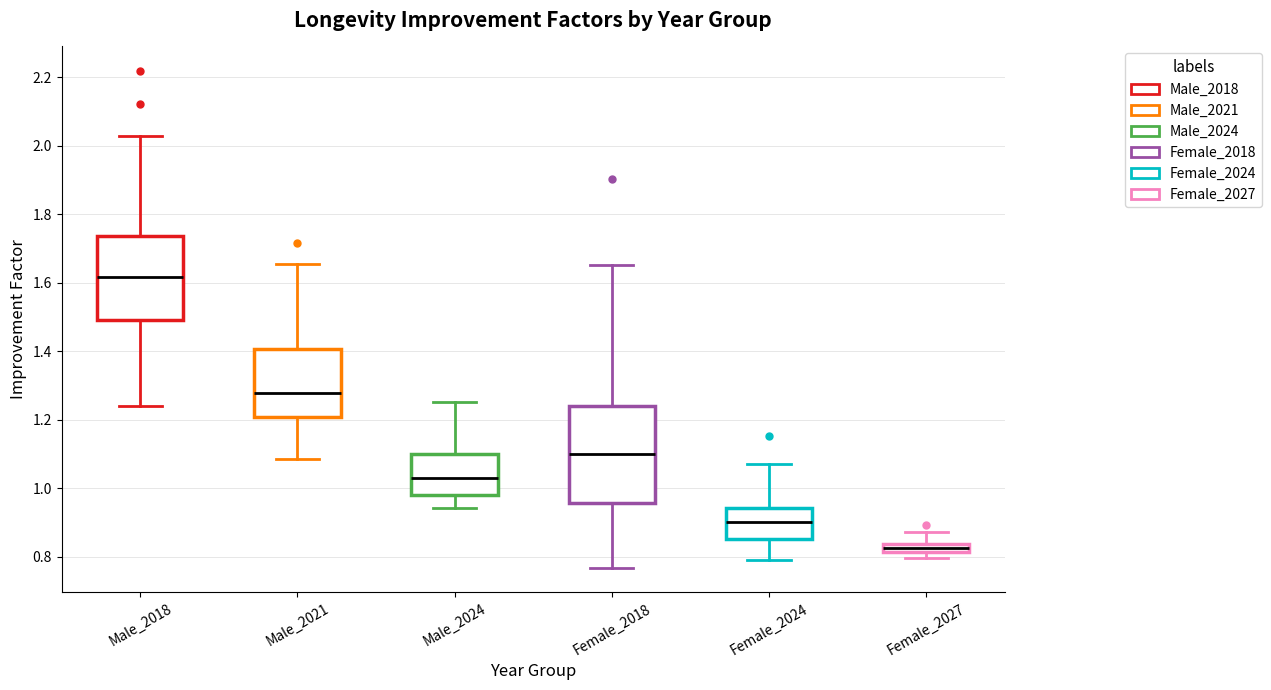

Which box has the lowest median line?

Female_2027